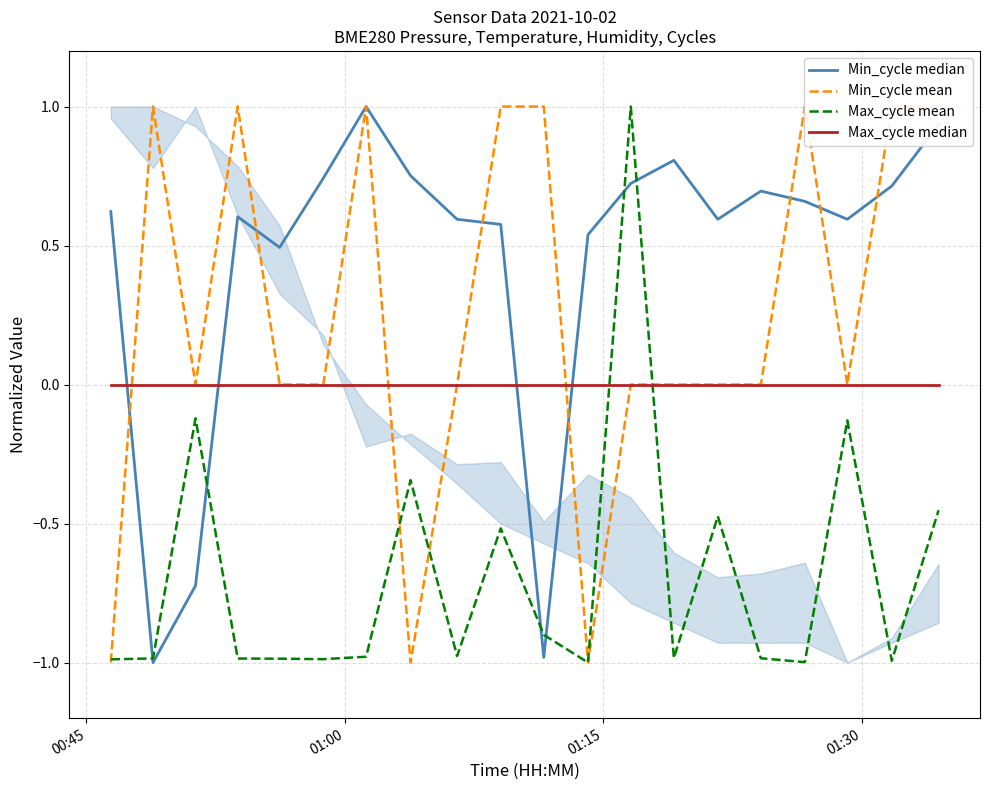

What is the value of the Max_cycle mean point at the 14th from the left?

-1.0